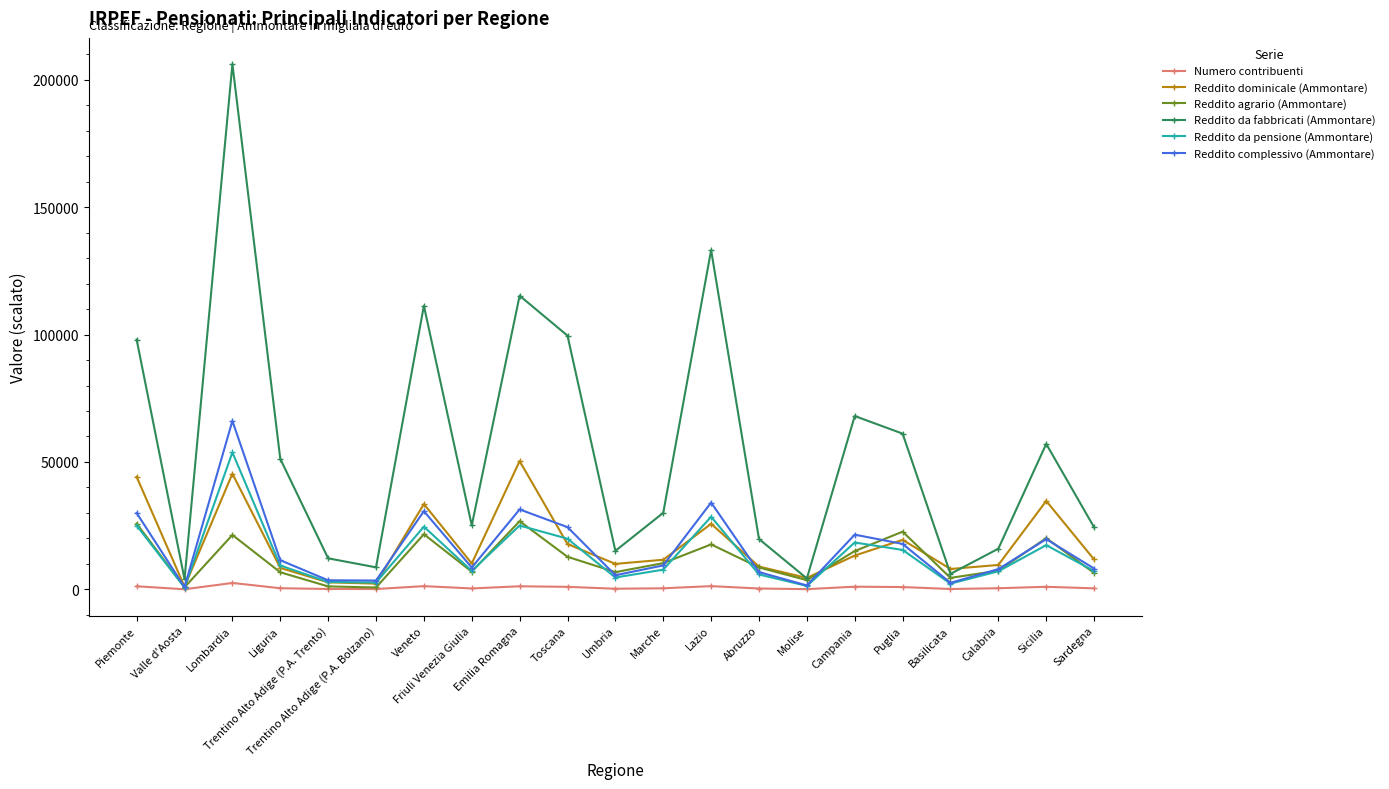

At which label does Reddito agrario (Ammontare) first exceed 8598?

Piemonte